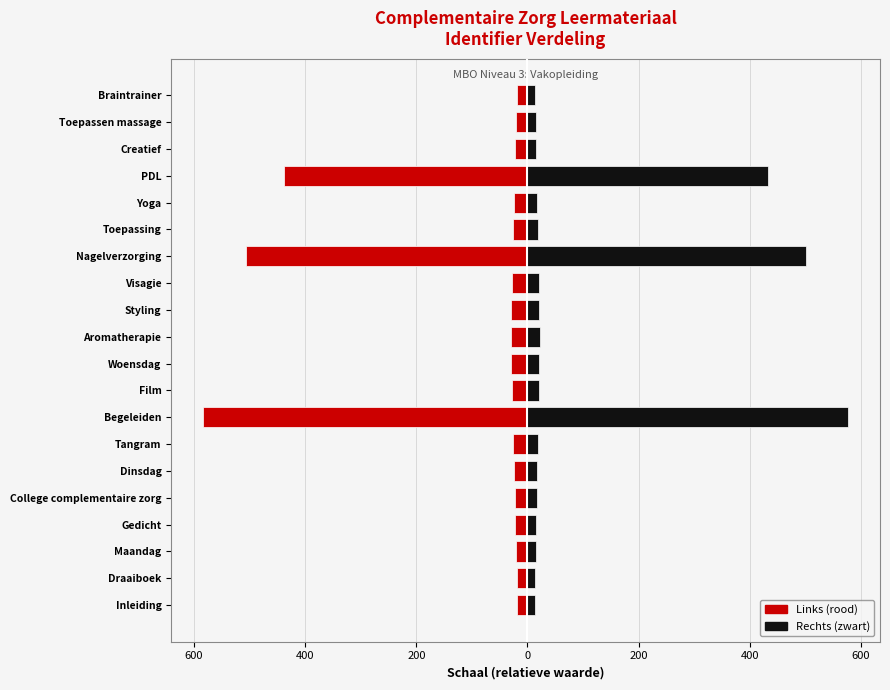

How many values in the Links (rood) series exceed -24?

8